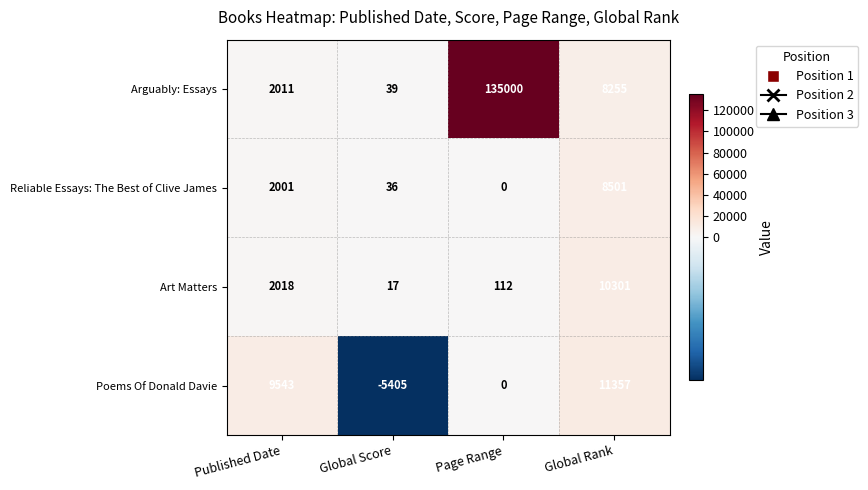

At which label is Reliable Essays: The Best of Clive James closest to 4250?

Published Date